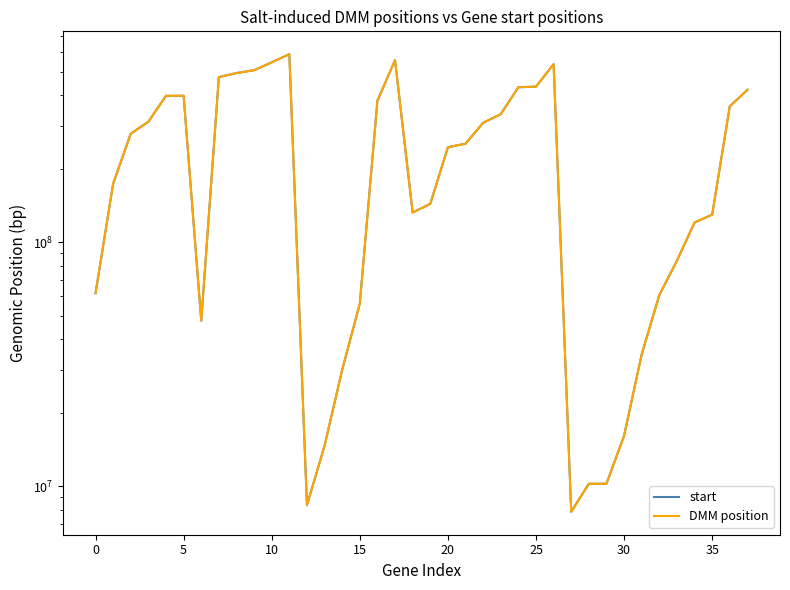

How many distinct data groups are displayed?

2